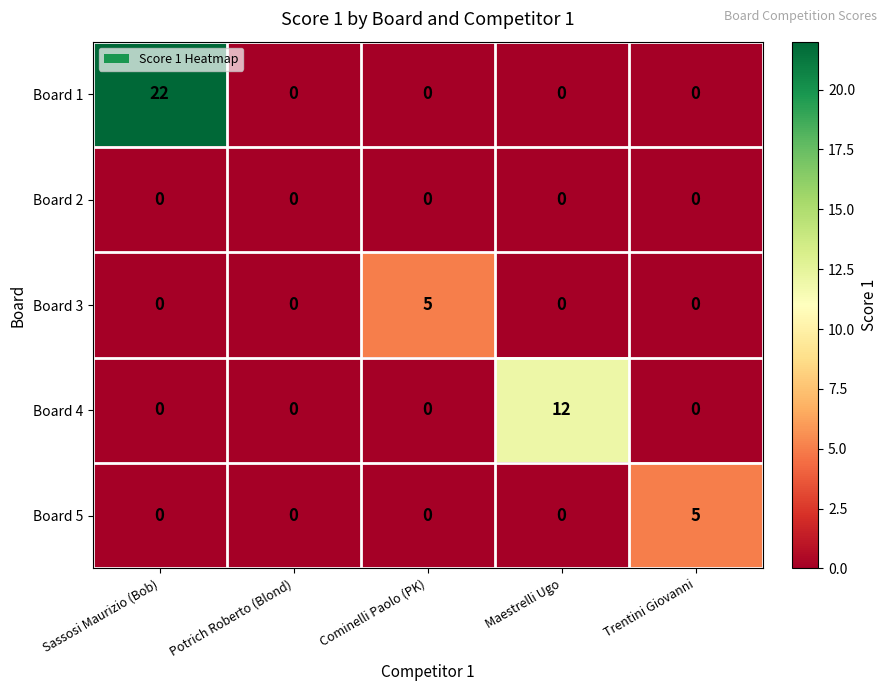

What is the difference between the highest and lowest values at Maestrelli Ugo?

12